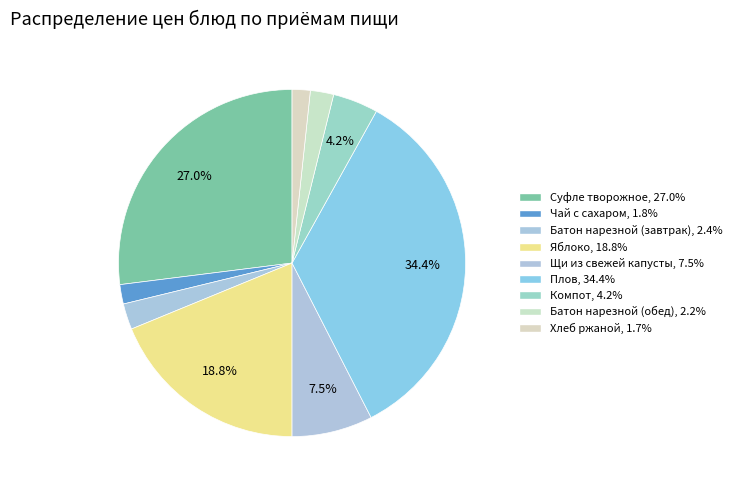

Does any single category account for the majority?

No